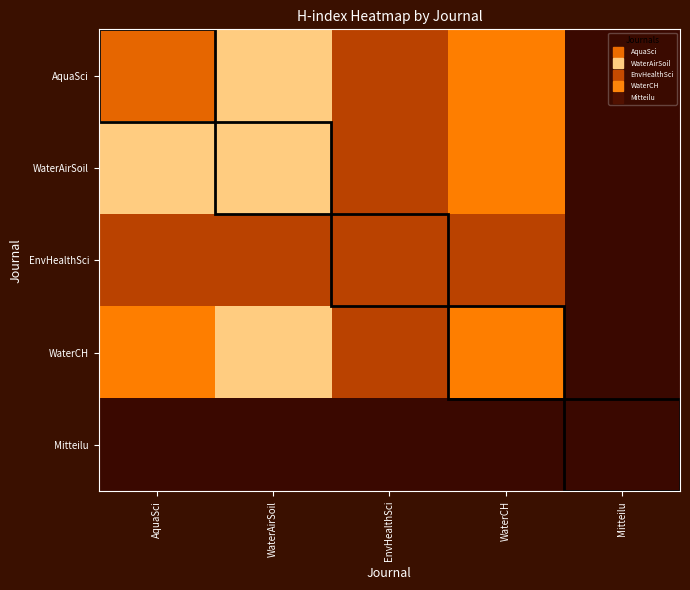

Reading left to right, what are all the values shown in this chart?

AquaSci: AquaSci=87	WaterAirSoil=133	EnvHealthSci=63	WaterCH=102	Mitteilu=10
WaterAirSoil: AquaSci=133	WaterAirSoil=133	EnvHealthSci=63	WaterCH=102	Mitteilu=10
EnvHealthSci: AquaSci=63	WaterAirSoil=63	EnvHealthSci=63	WaterCH=63	Mitteilu=10
WaterCH: AquaSci=102	WaterAirSoil=133	EnvHealthSci=63	WaterCH=102	Mitteilu=10
Mitteilu: AquaSci=10	WaterAirSoil=10	EnvHealthSci=10	WaterCH=10	Mitteilu=10